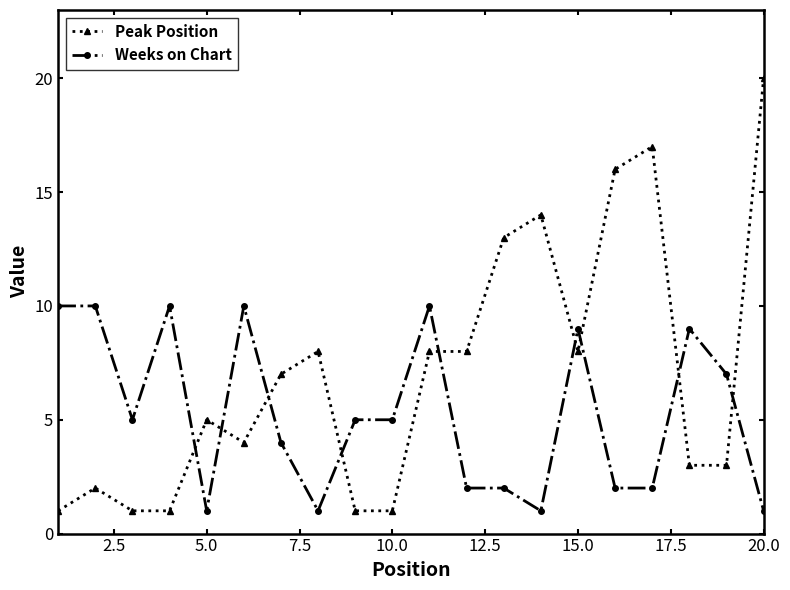

Reading right to left, transcribe all the data shown in this chart.

Peak Position: 20	3	3	17	16	8	14	13	8	8	1	1	8	7	4	5	1	1	2	1
Weeks on Chart: 1	7	9	2	2	9	1	2	2	10	5	5	1	4	10	1	10	5	10	10